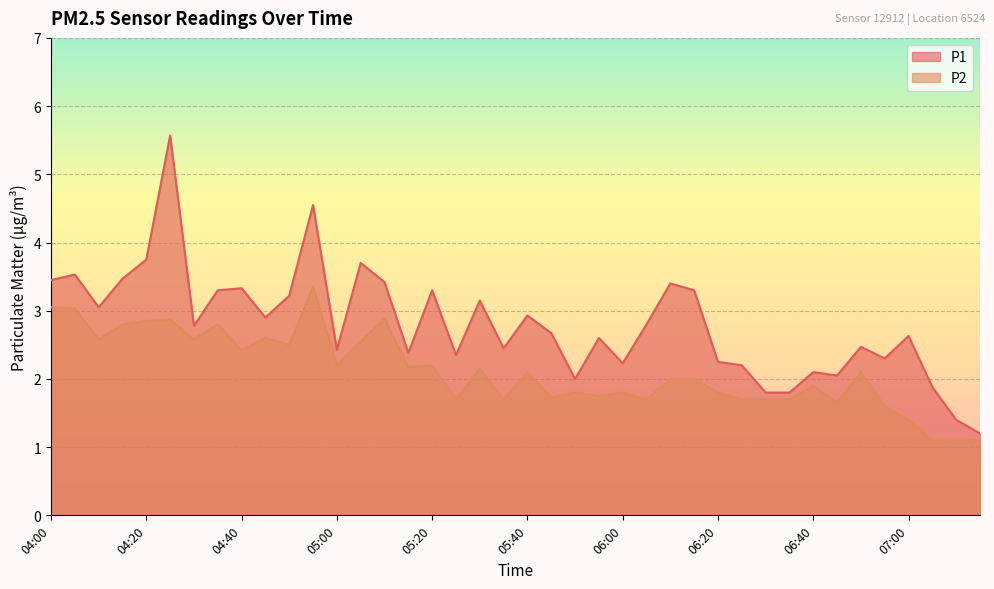

What is the label of the 29th point from the left?

06:20